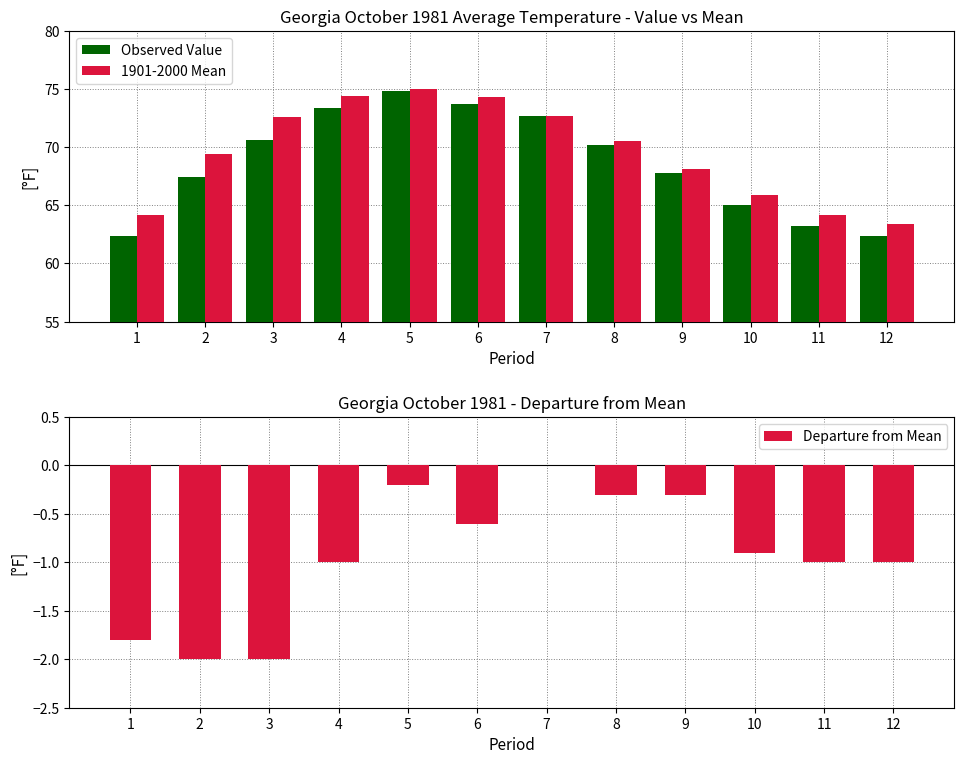

The 1901-2000 Mean series shows 33.1 at 9. True or false?

False